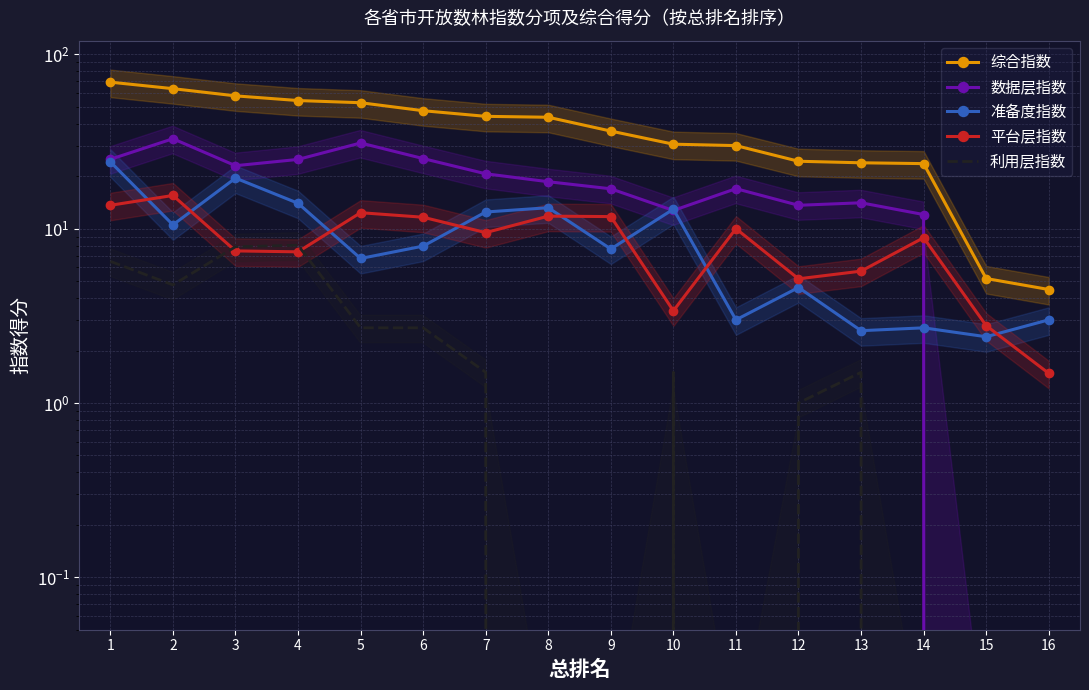

What is the difference between the 综合指数 values at 5 and 3?

5.0